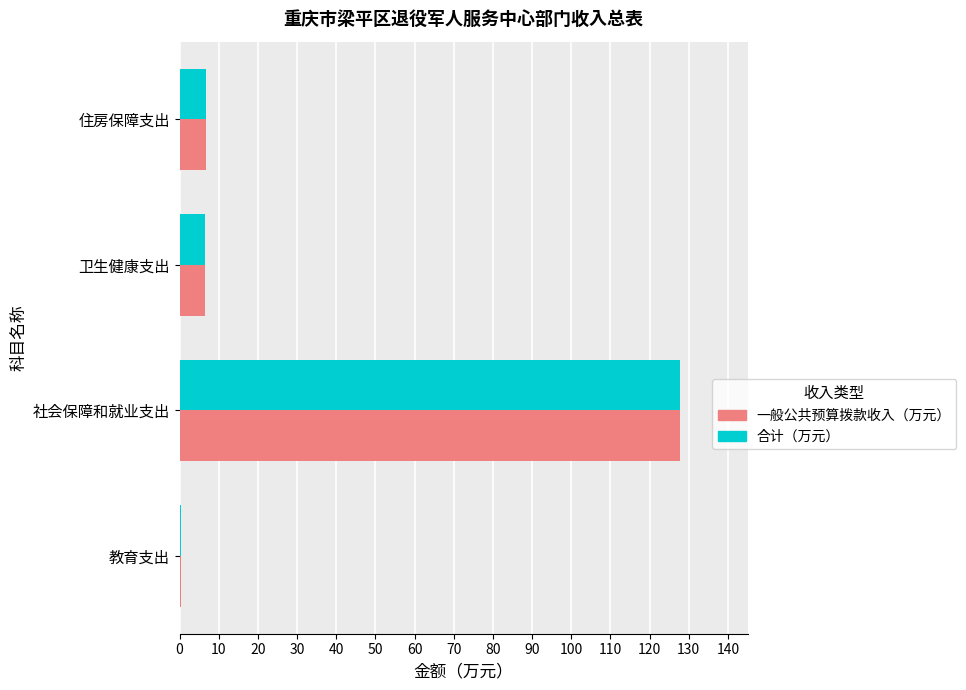

What is the average value of the 一般公共预算拨款收入（万元） series?

35.4